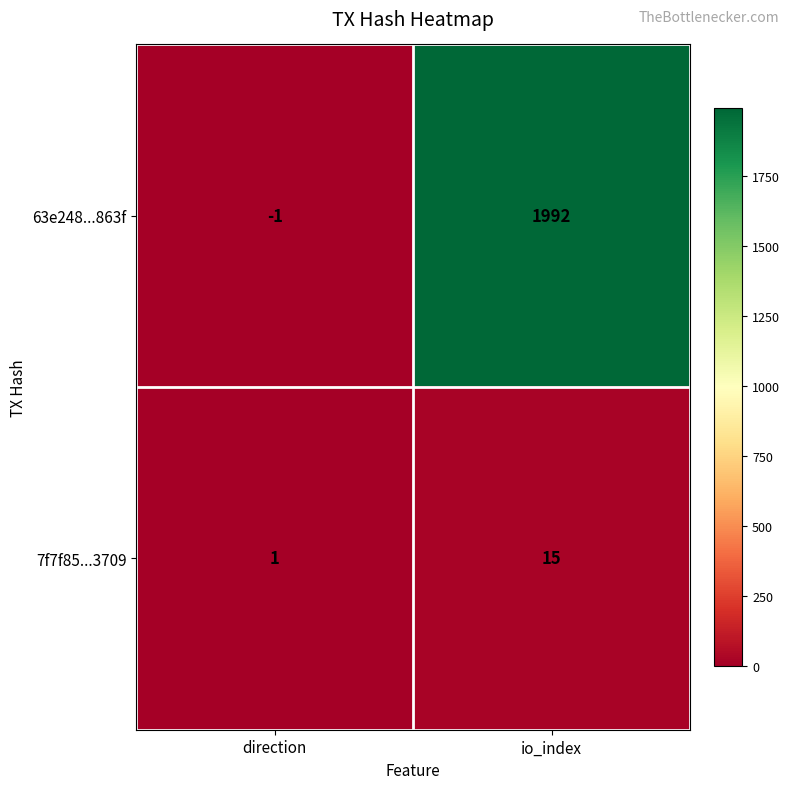

Which series has the widest spread of values?

63e248...863f